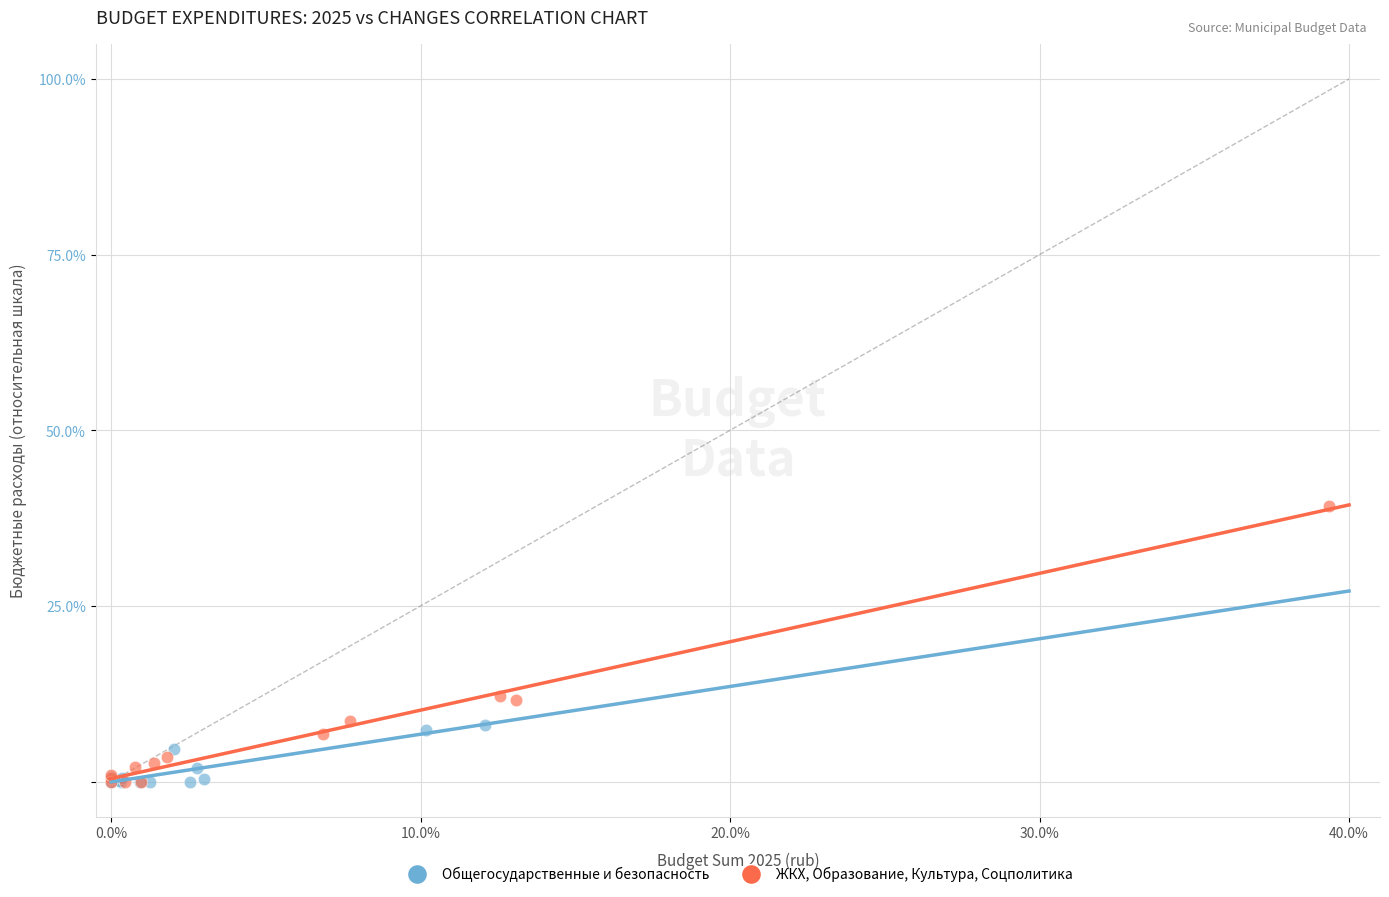

What are all the series names shown in the legend?

Общегосударственные и безопасность, ЖКХ, Образование, Культура, Соцполитика